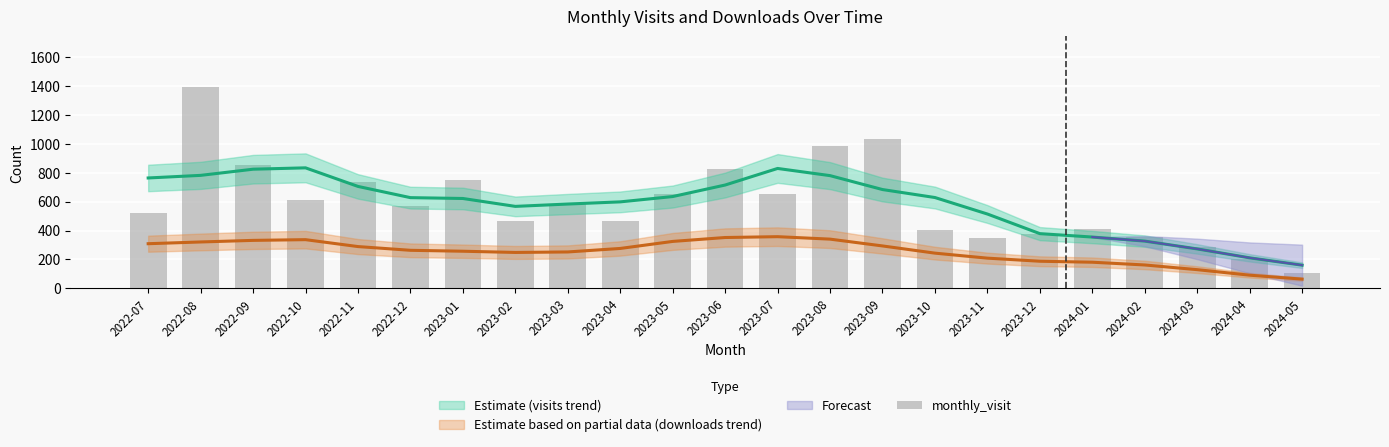

Does the chart contain stacked bars?

No